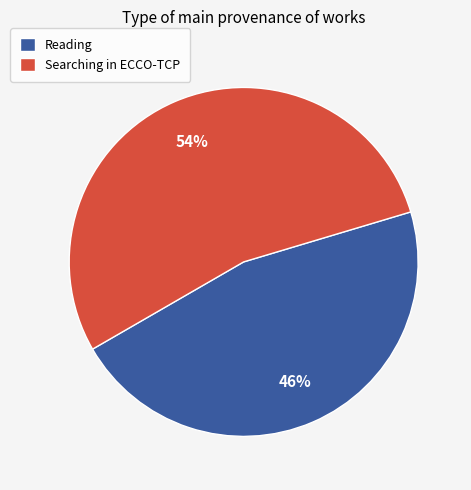

Is it true that Reading is 46% of the pie?

True